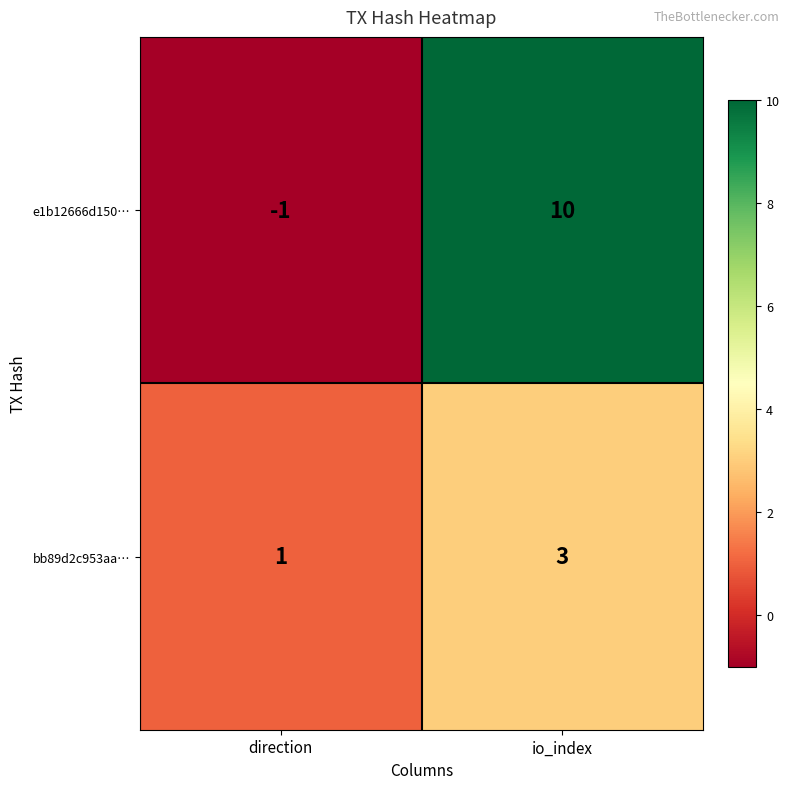

Reading left to right, what are all the values shown in this chart?

e1b12666d150…: -1	10
bb89d2c953aa…: 1	3